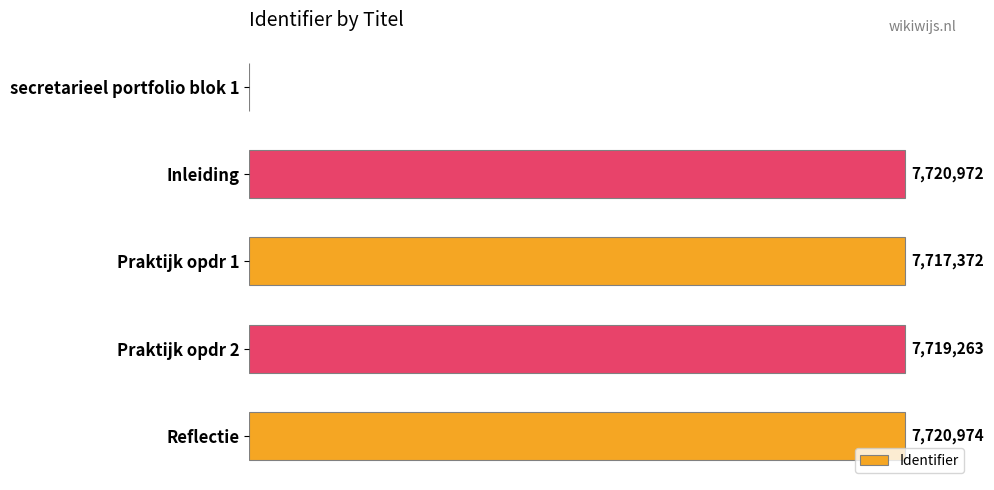

What is the maximum value shown in the chart?

7720974